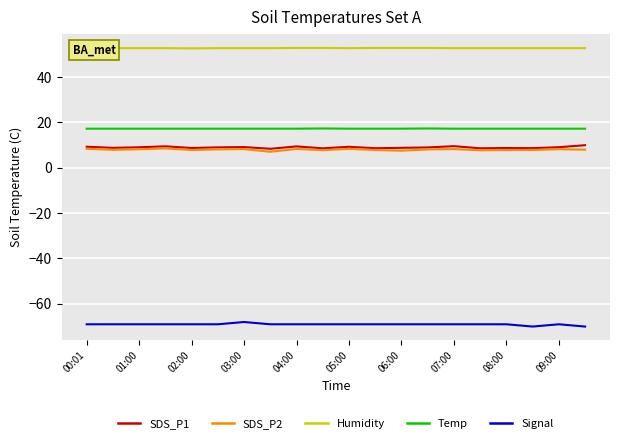

True or false: Humidity and SDS_P2 cross at least once.

False